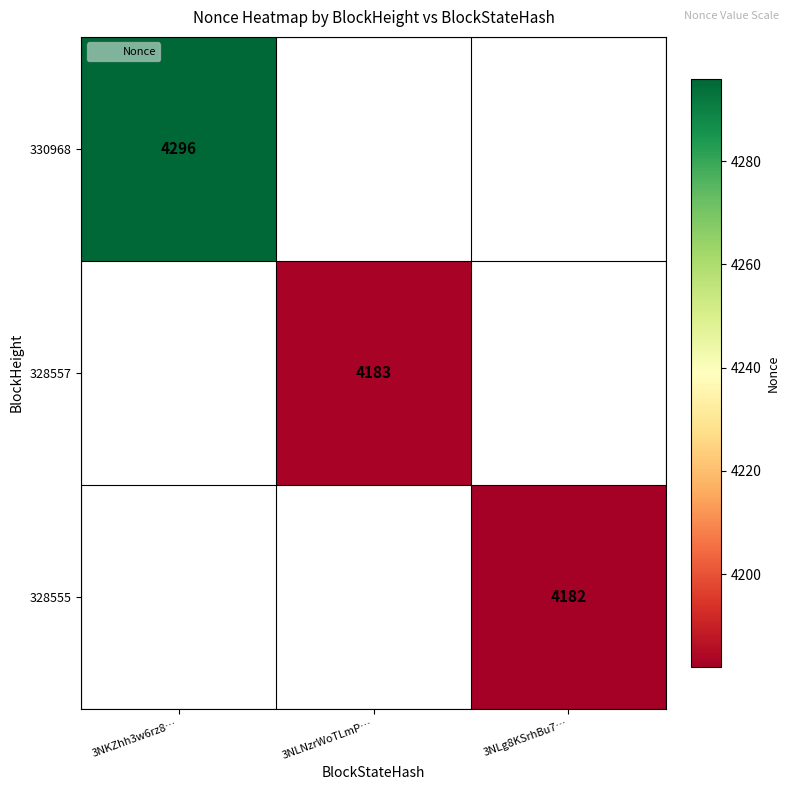

Count the number of categories in the chart.

3